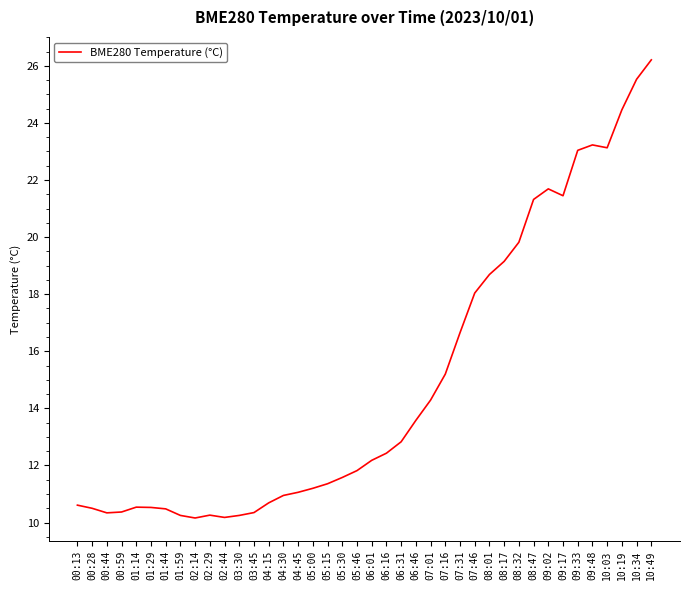

Where does the data first go above 12?

06:01